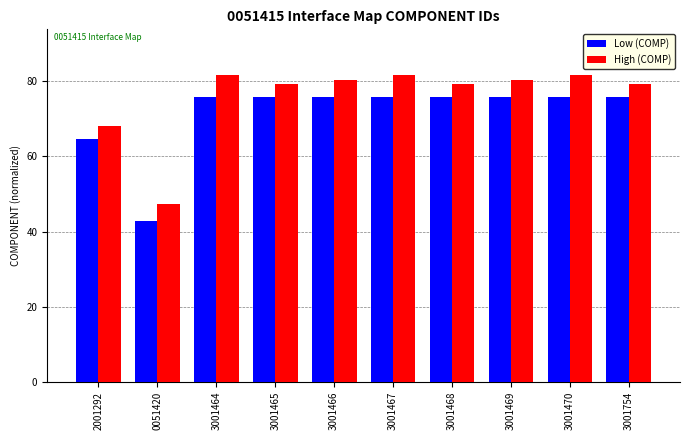

Rank the series at 3001468 from highest to lowest value.

High (COMP), Low (COMP)